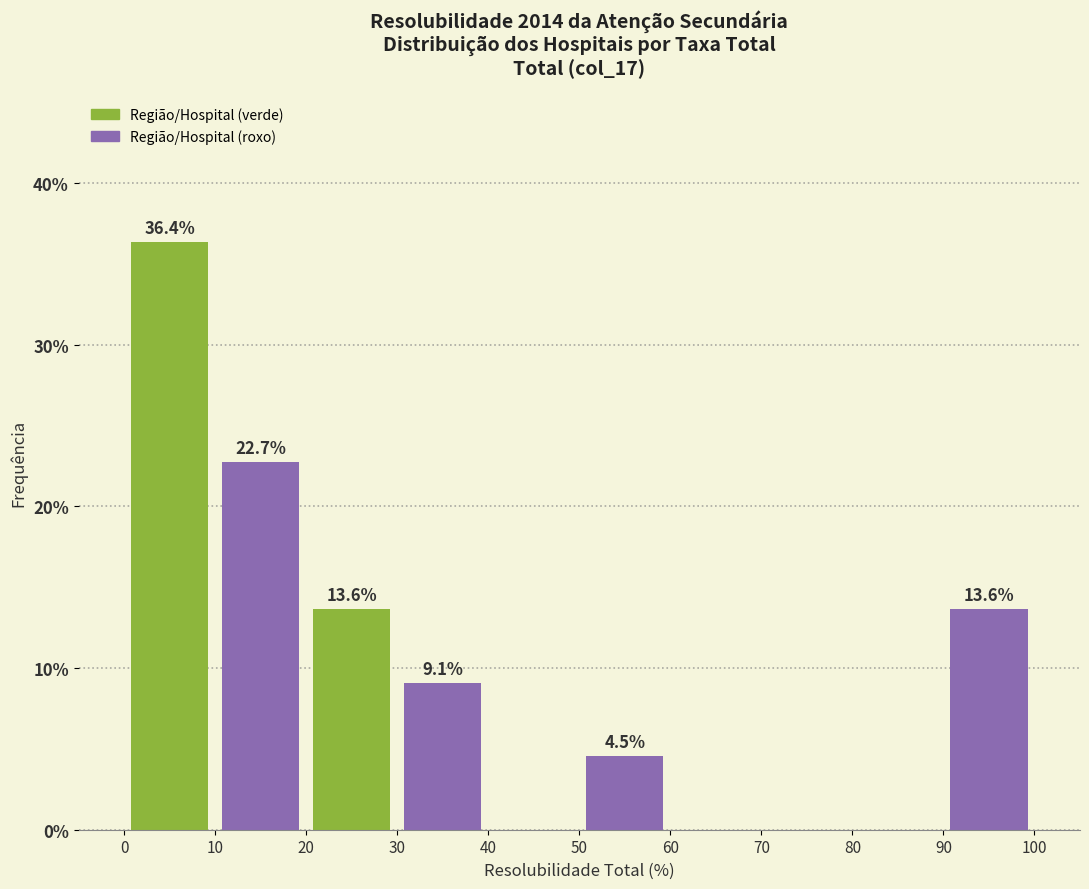

Which range on the x-axis has the tallest bar?

0 to 10